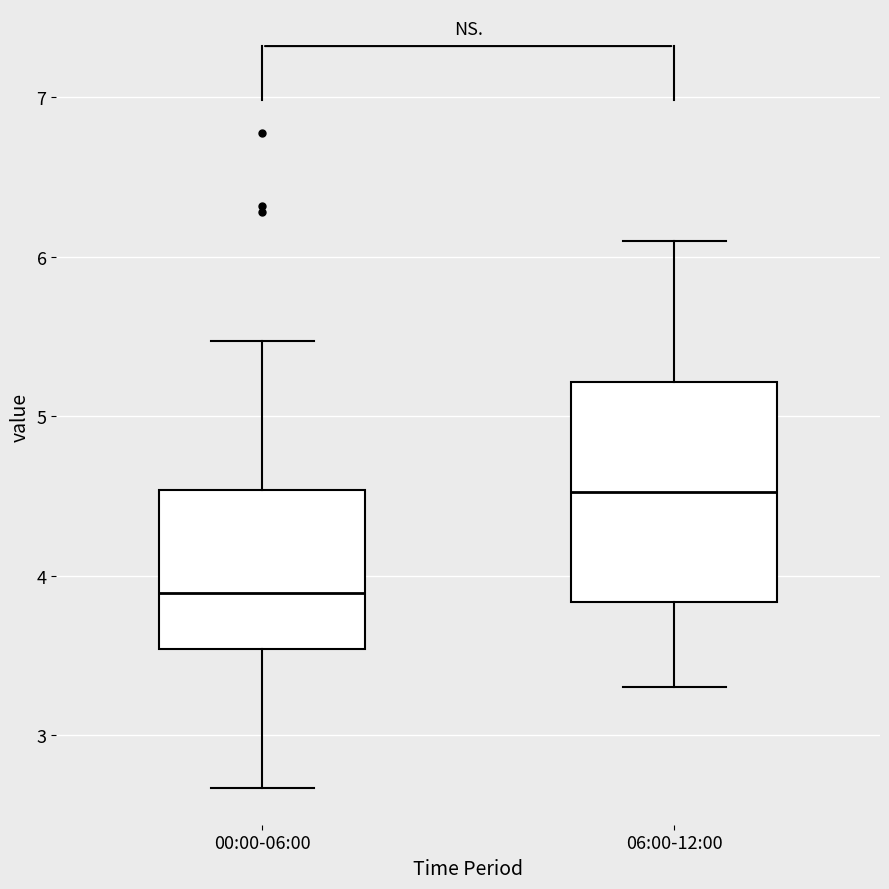

Comparing the boxes themselves (not the whiskers), which one is the tallest?

06:00-12:00